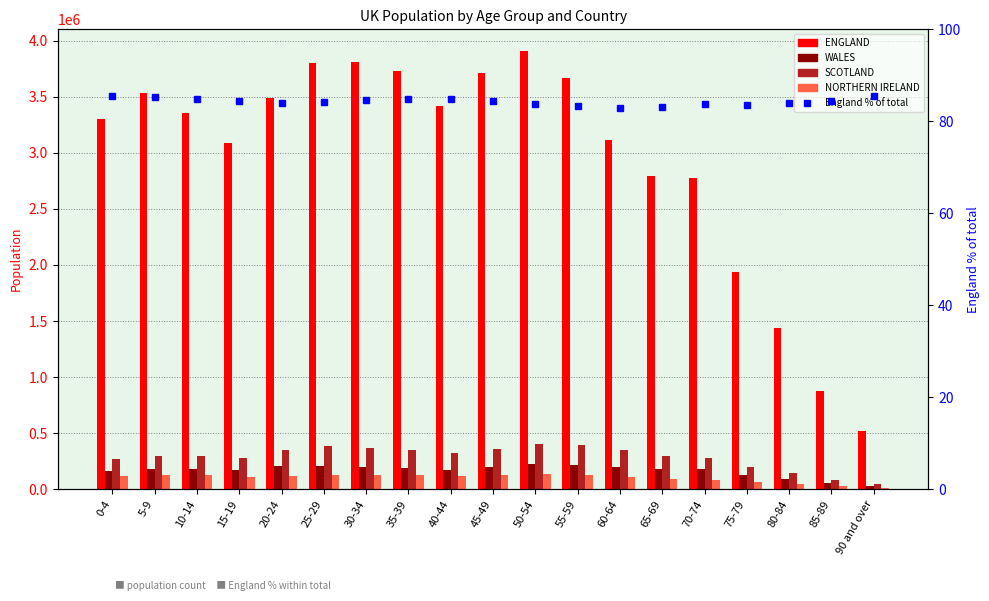

True or false: NORTHERN IRELAND has a value of 89873.0 at 65-69.

True